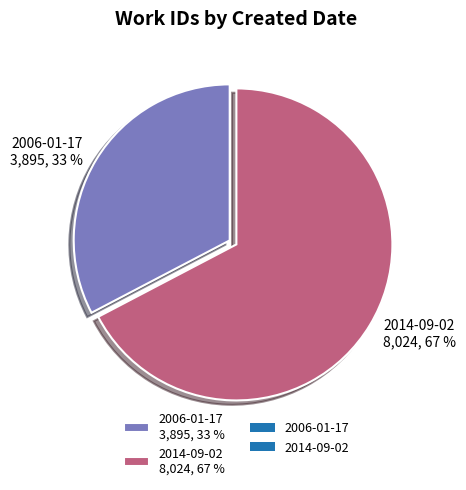

The 2014-09-02 slice represents 67% of the pie. True or false?

True